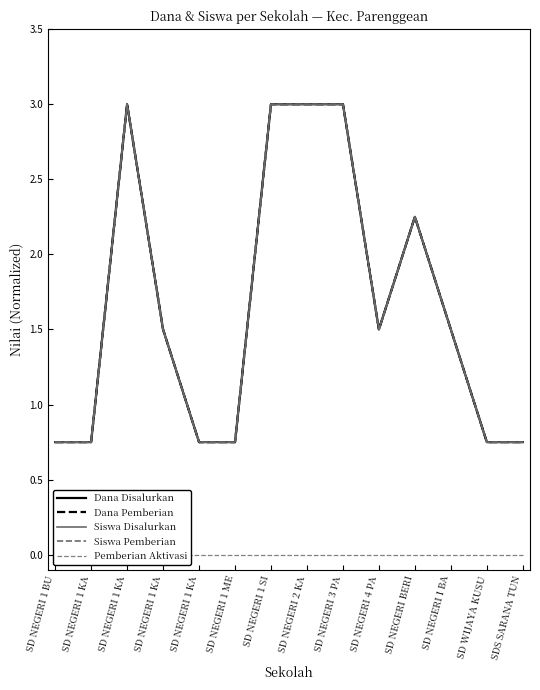

How many series are shown in this chart?

5